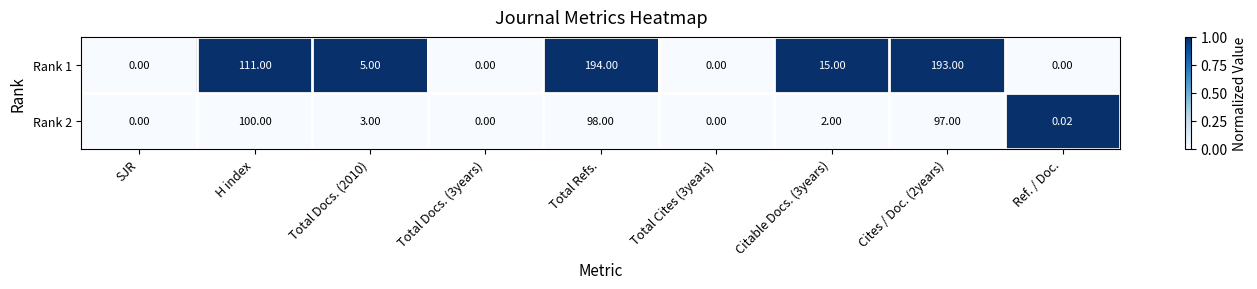

What is the total value across all series at Total Docs. (2010)?

8.0